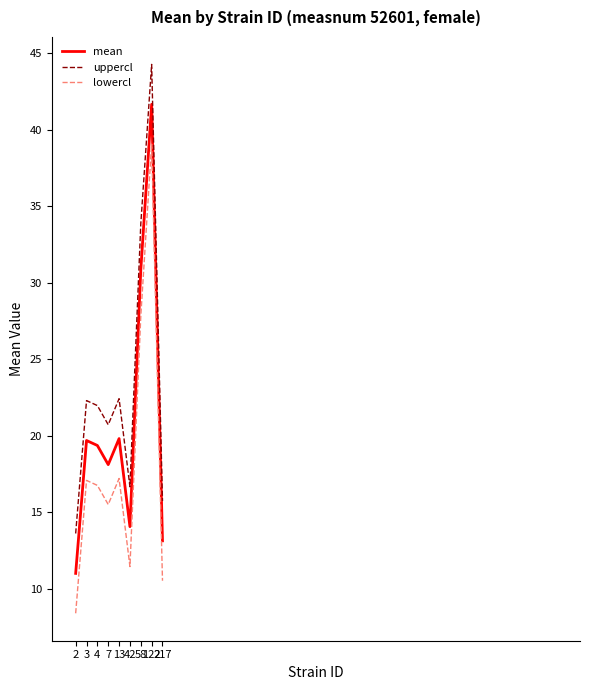

At which label does uppercl reach its peak?

122